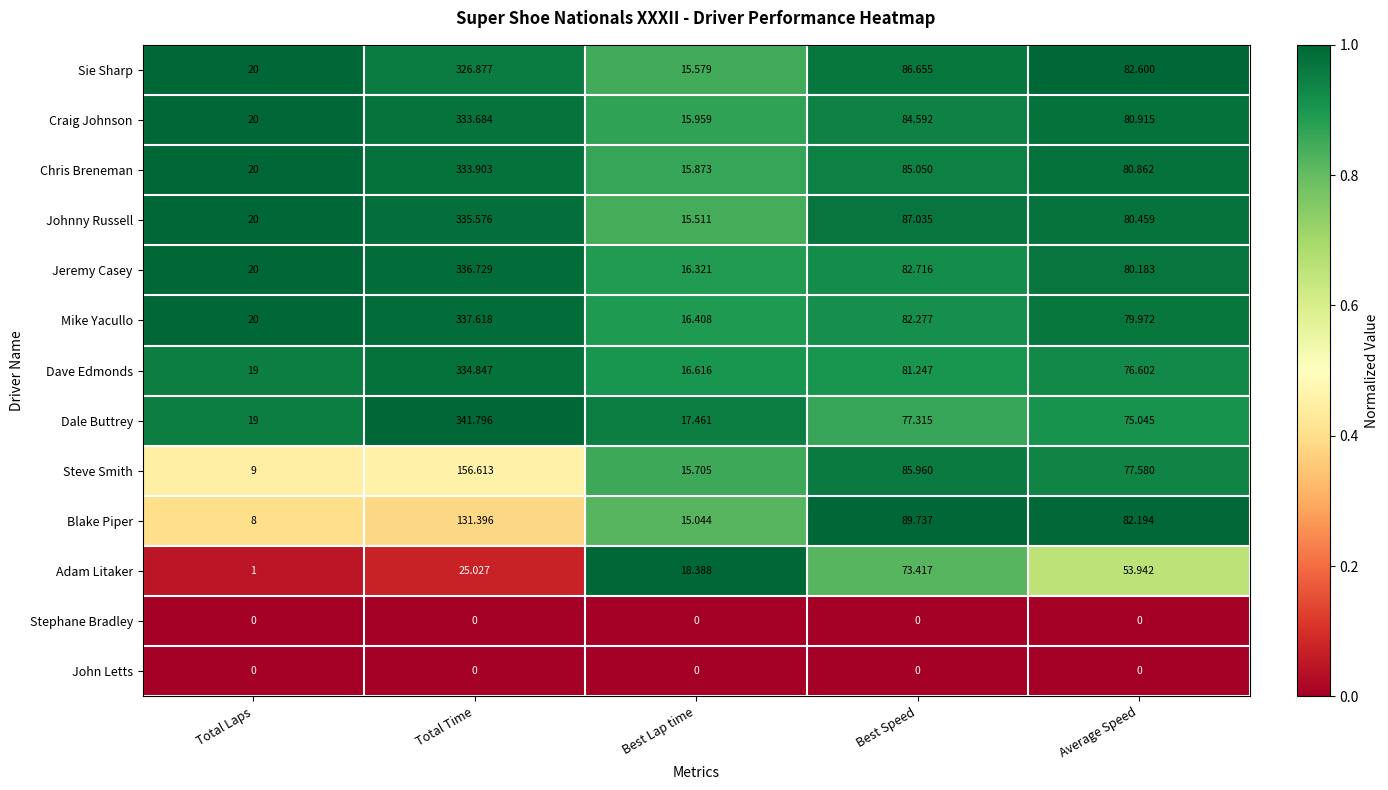

At which label does Blake Piper reach its minimum?

Total Laps